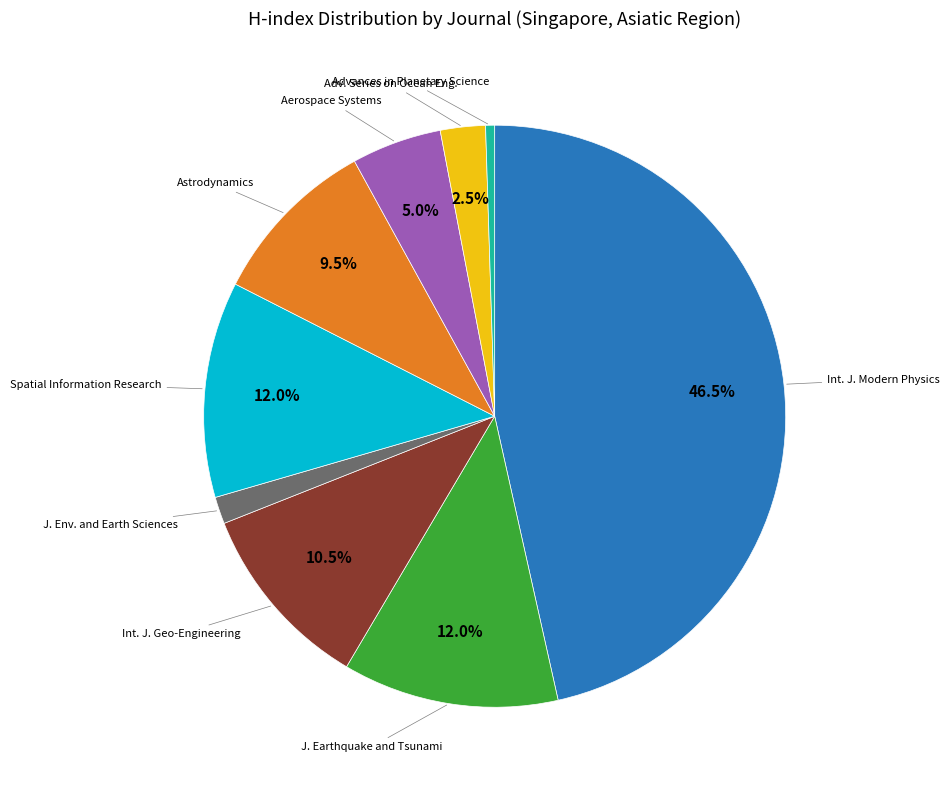

How many segments does this pie chart have?

9